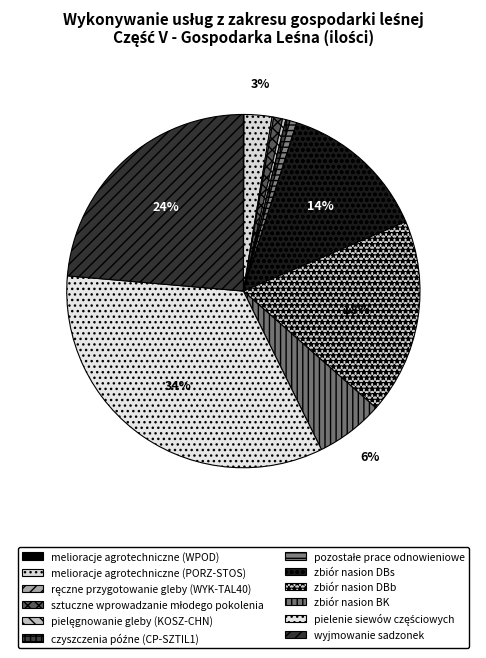

Does pozostałe prace odnowieniowe represent more than half of the total?

No